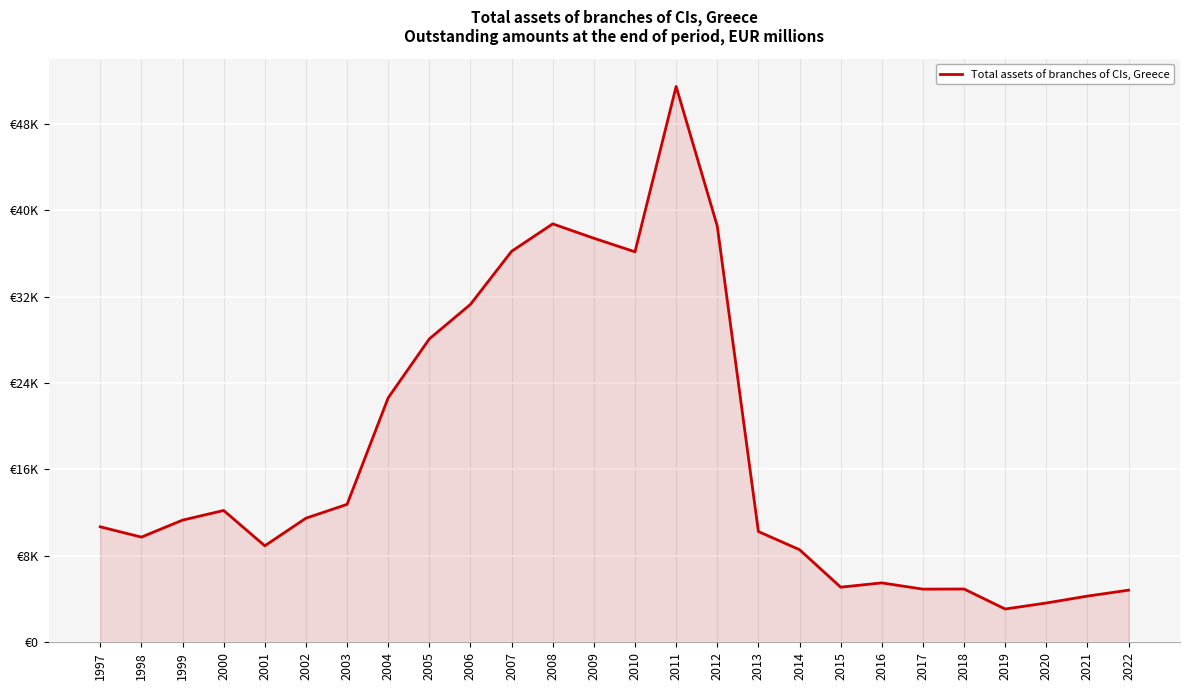

How many points are lower than both their immediate neighbors (excluding endpoints)?

6